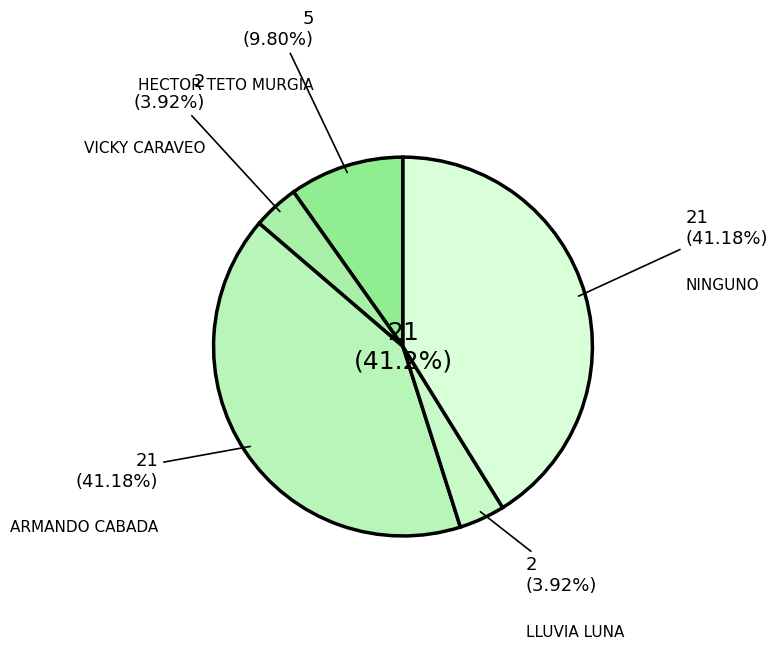

To the nearest percent, what is the average slice percentage?

20%